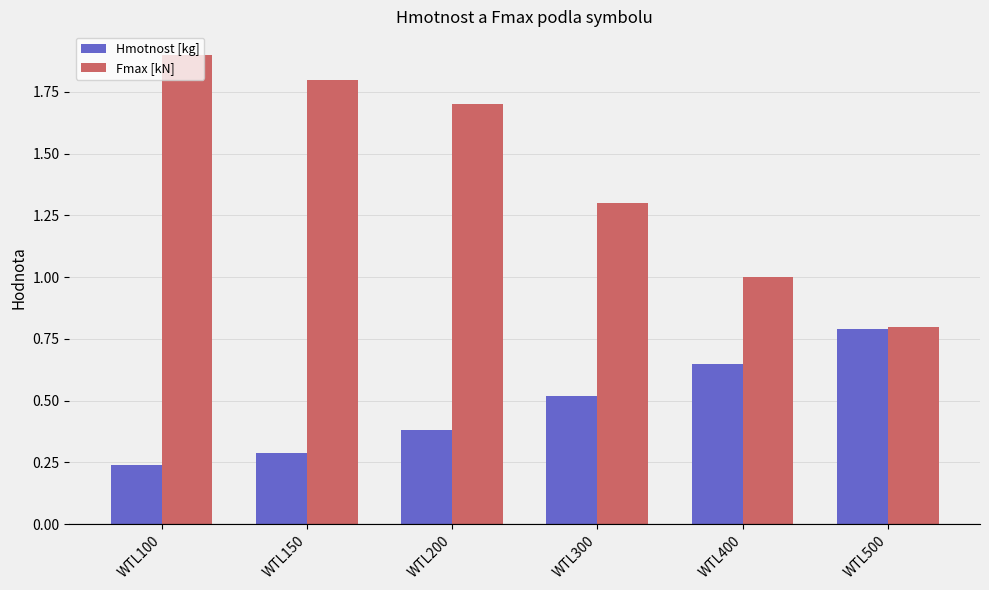

At which label is Hmotnost [kg] closest to 0?

WTL100